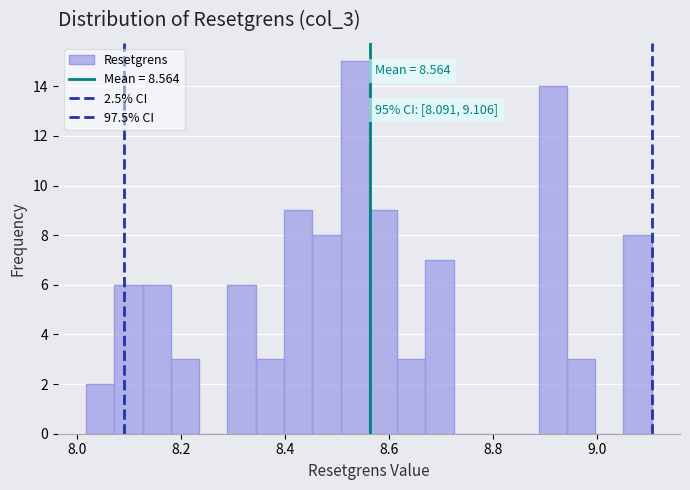

Read against the x-axis, roughly where is the centre of the tallest bar?

8.54